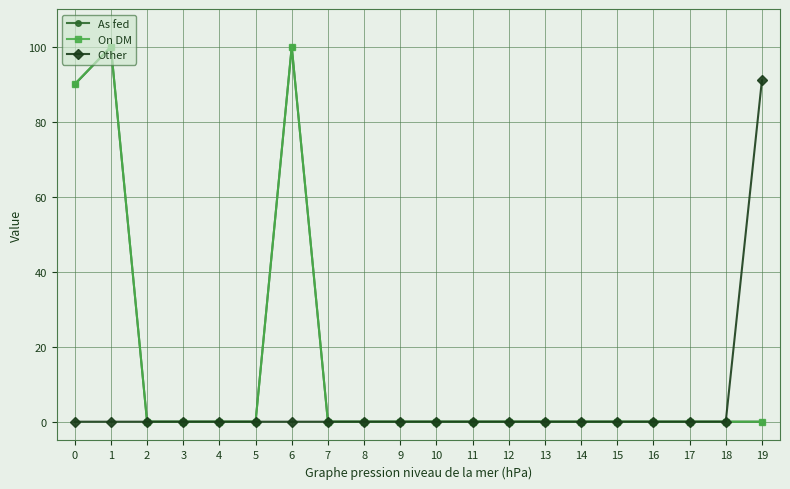

True or false: Other has a value of 0.0 at 16.

True